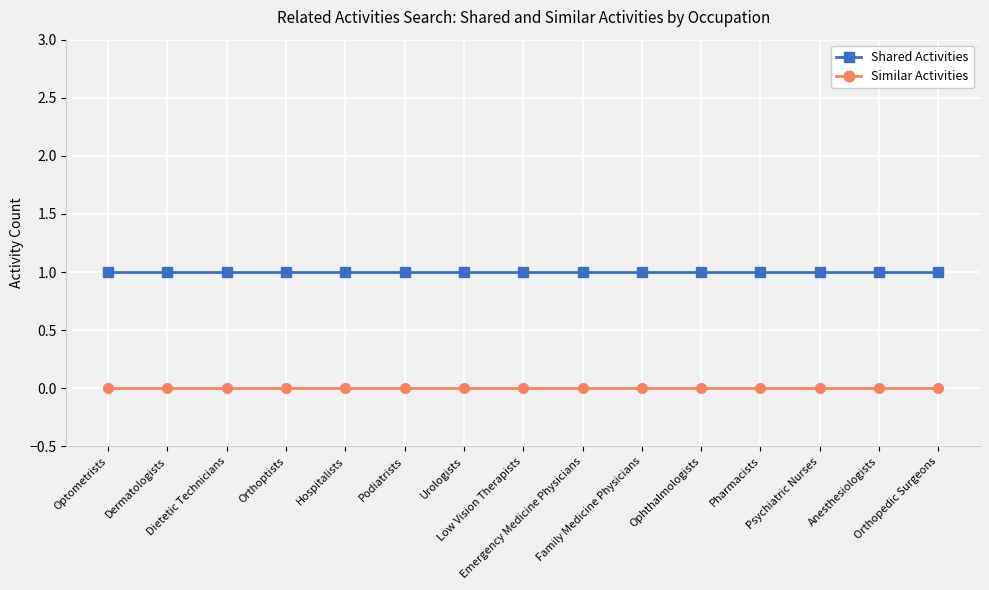

What is the sum of all Shared Activities values?

15